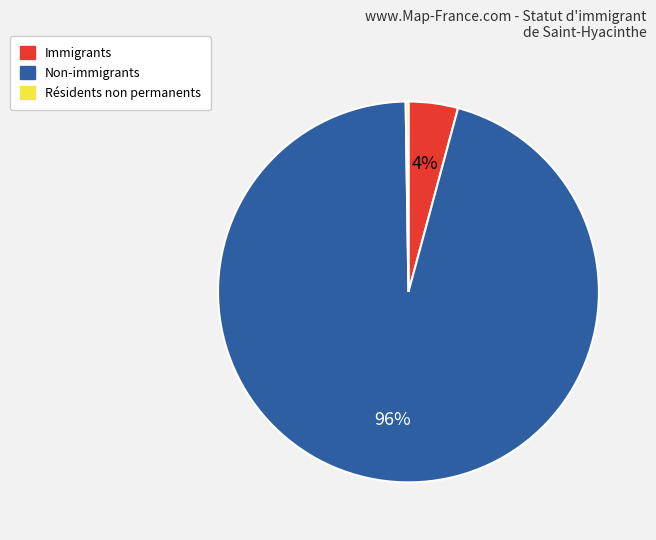

What is the largest slice in the pie chart?

Non-immigrants